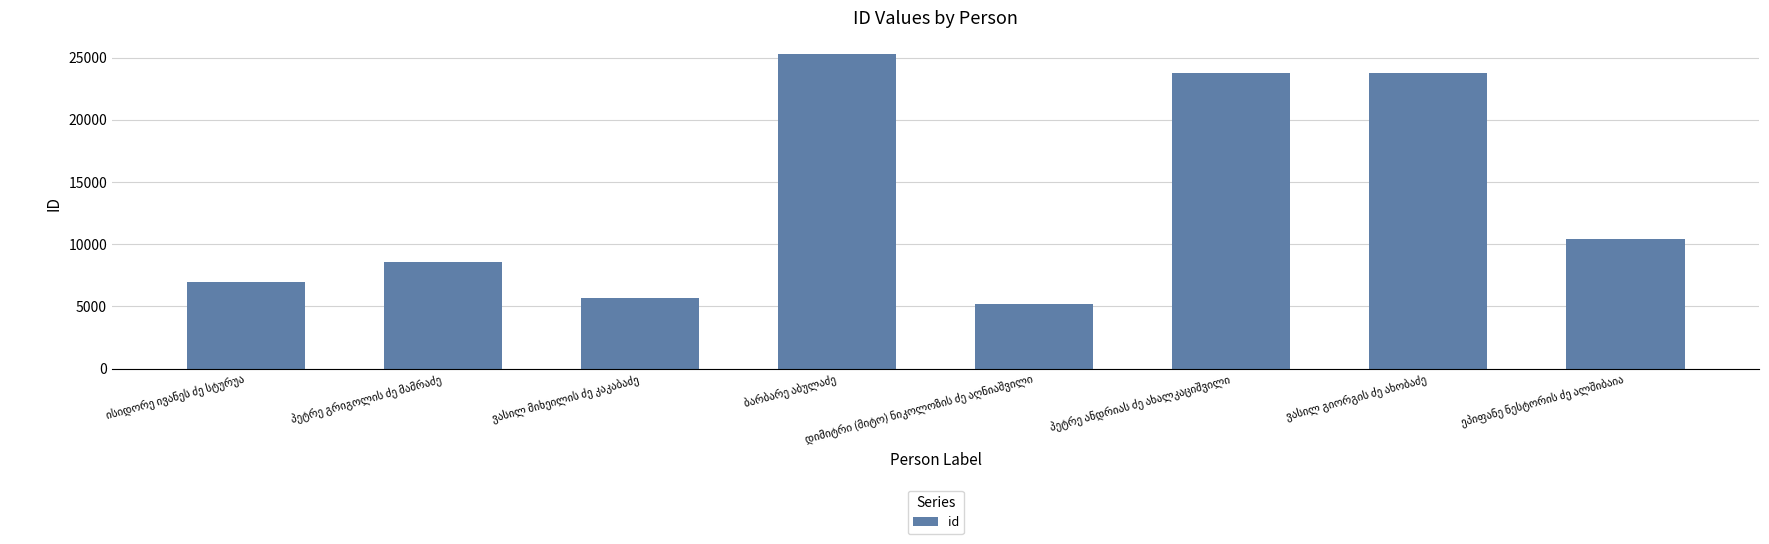

What is the difference between the maximum and second lowest values?

19620